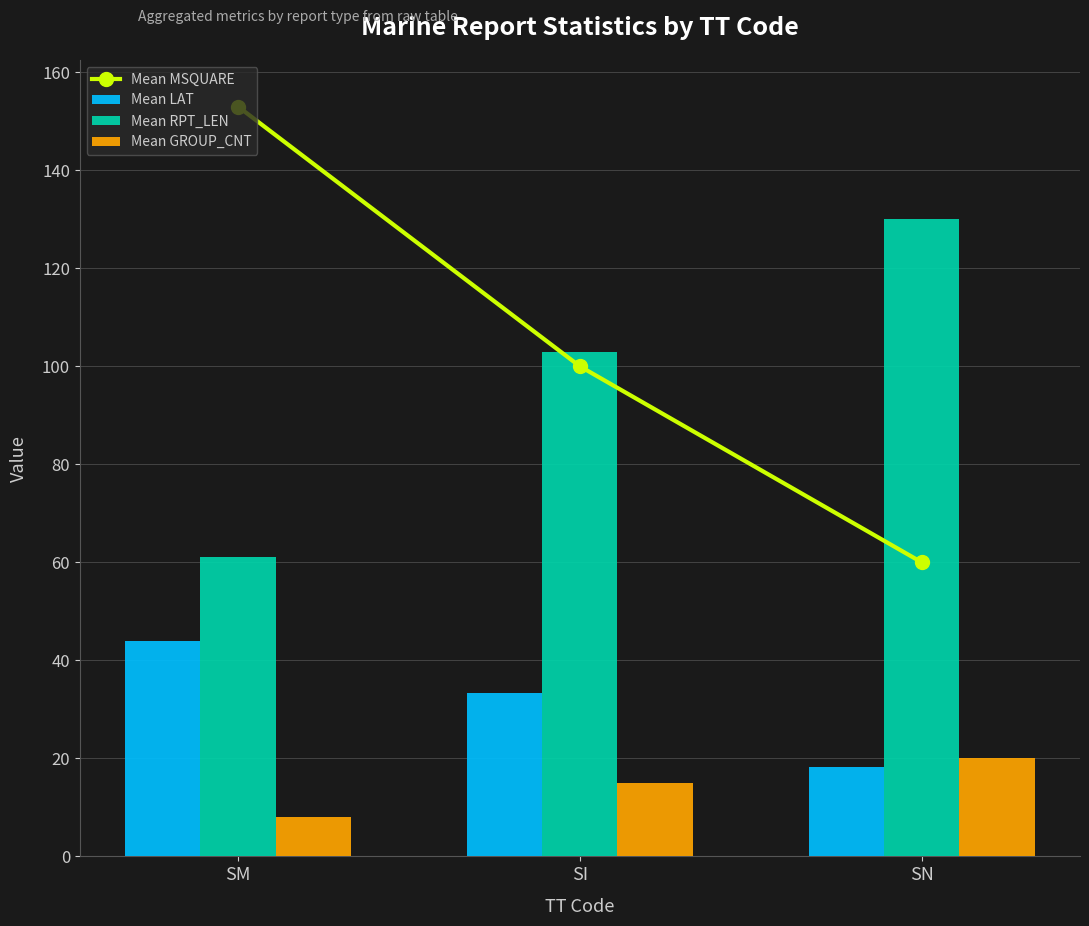

How many Mean RPT_LEN values are between 61 and 130?

3